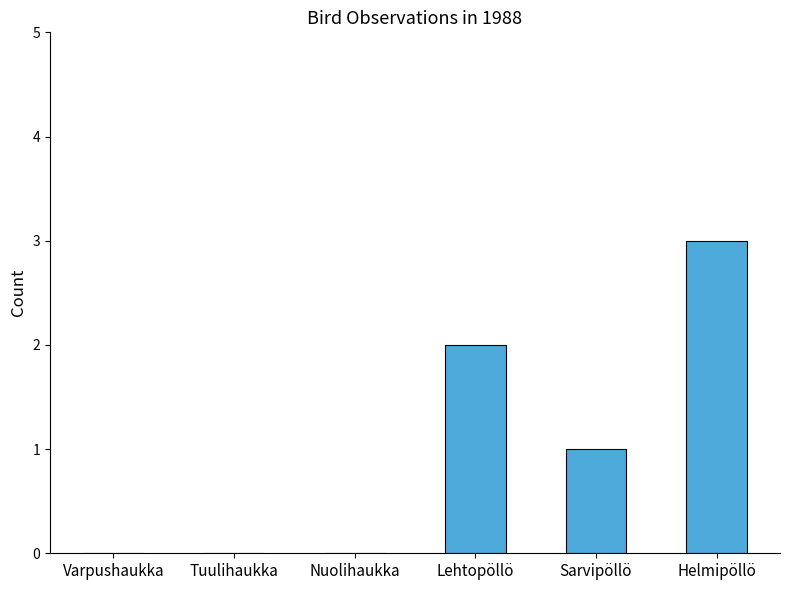

Which has a higher value, Helmipöllö or Varpushaukka?

Helmipöllö